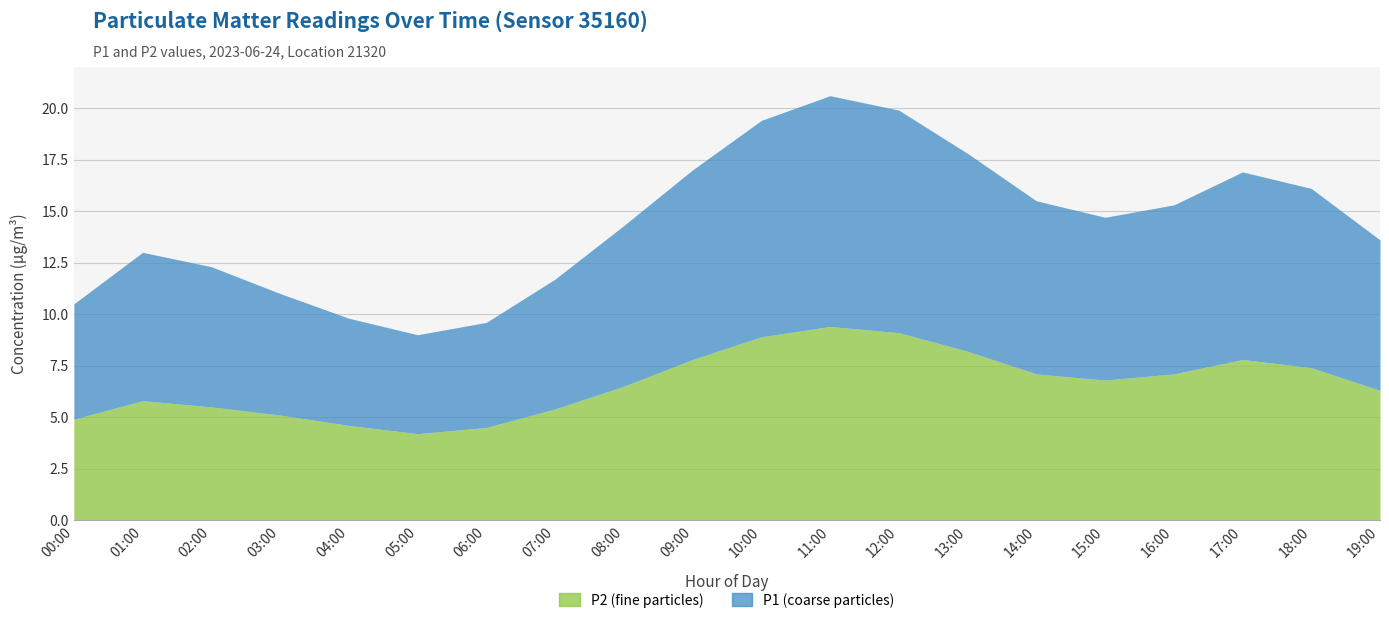

Which series has the widest spread of values?

P1